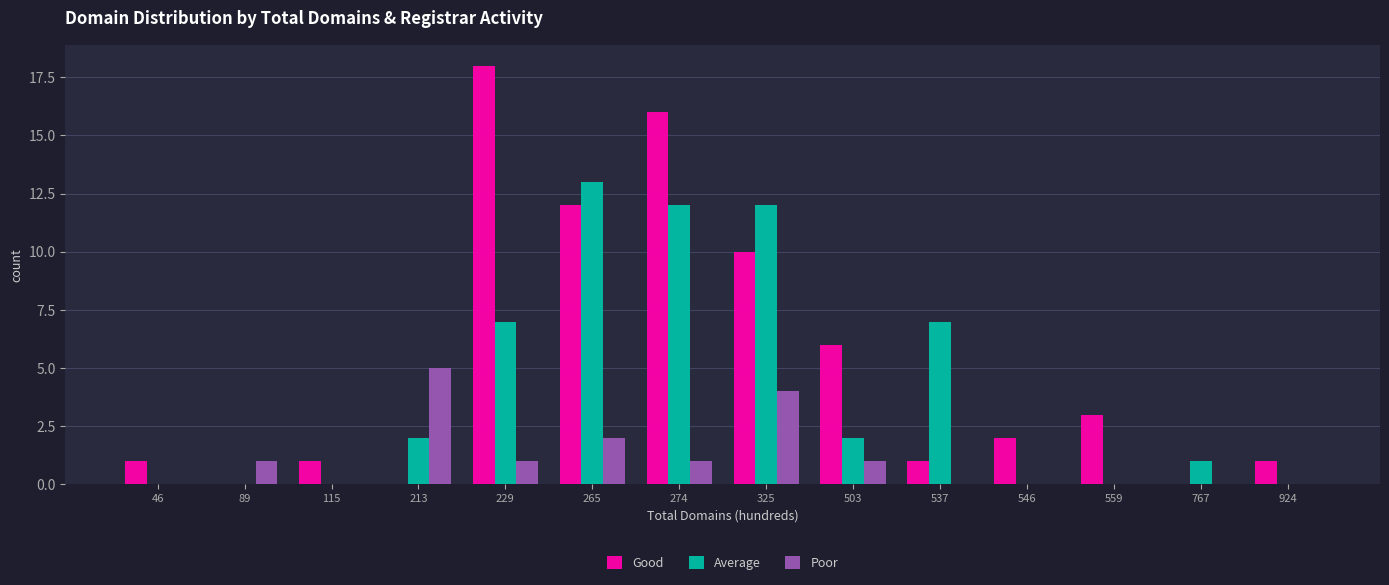

What is the total value across all series at 537?

8